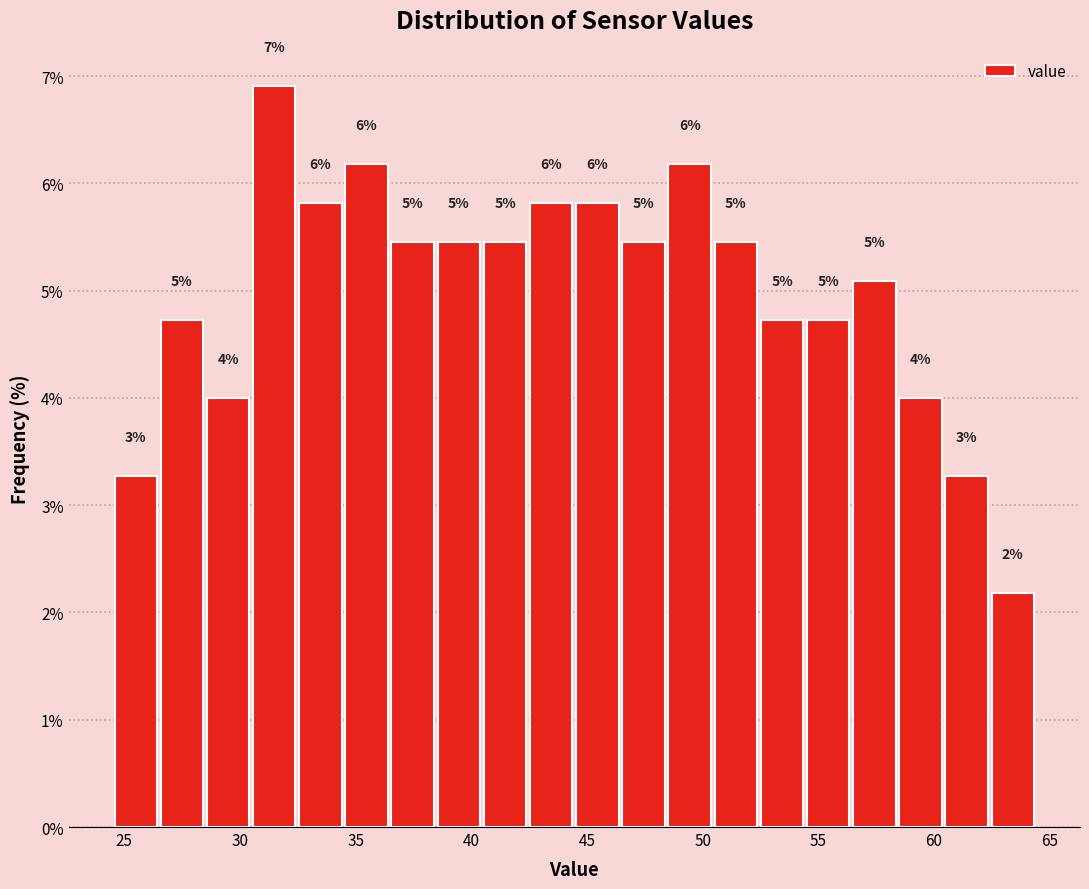

Read against the x-axis, roughly where is the centre of the tallest bar?

31.5